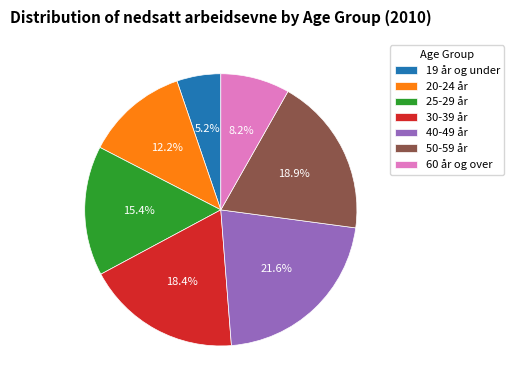

How many slices are in this pie chart?

7